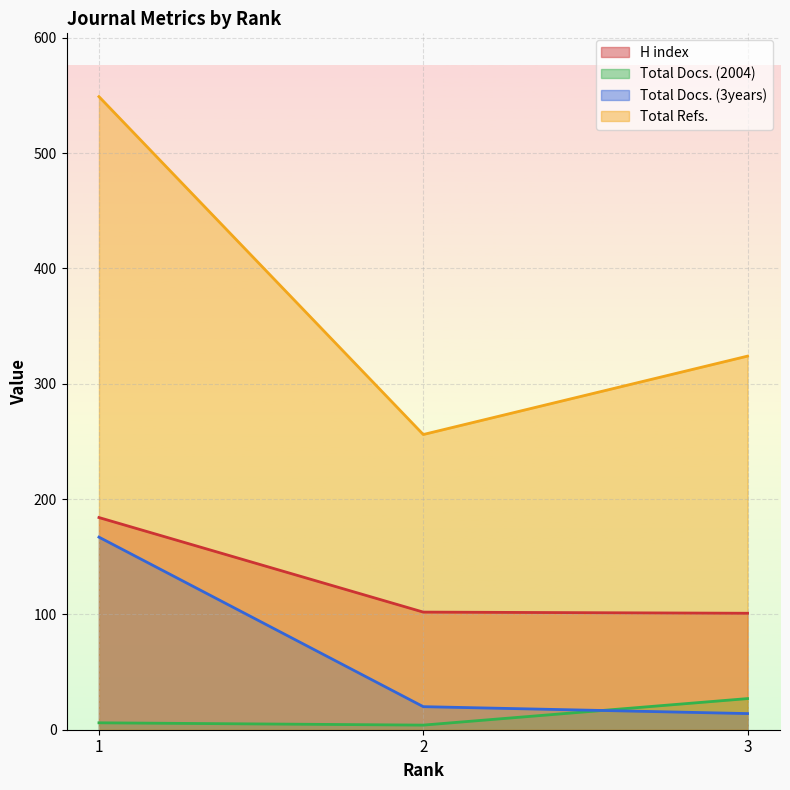

Which category has the highest value across all series?

1